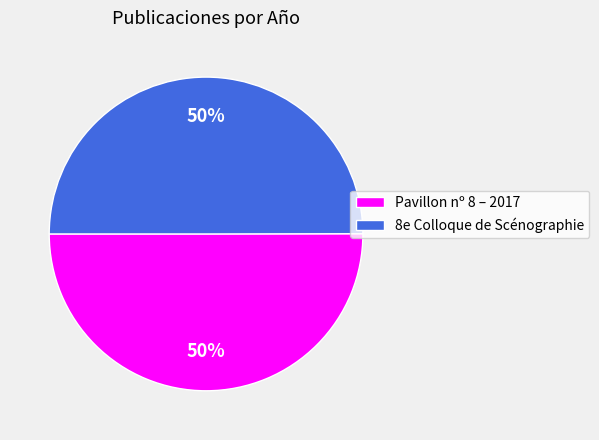

To the nearest percent, what is the combined percentage of Pavillon nº 8 – 2017 and 8e Colloque de Scénographie?

100%